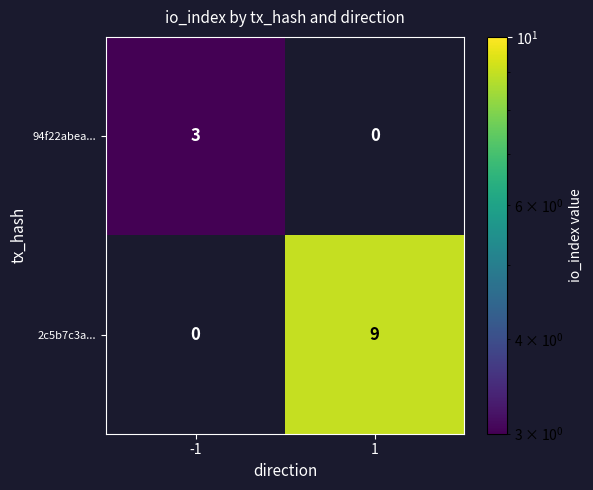

Reading left to right, extract all data points from this chart.

94f22abea...: -1=3	1=0
2c5b7c3a...: -1=0	1=9